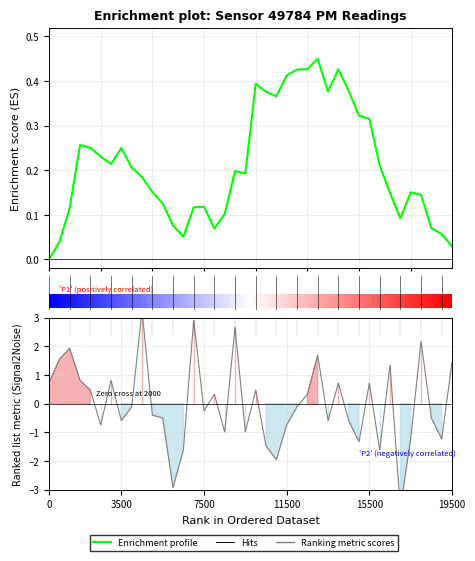

What is the value of the 4th point from the left?

0.8